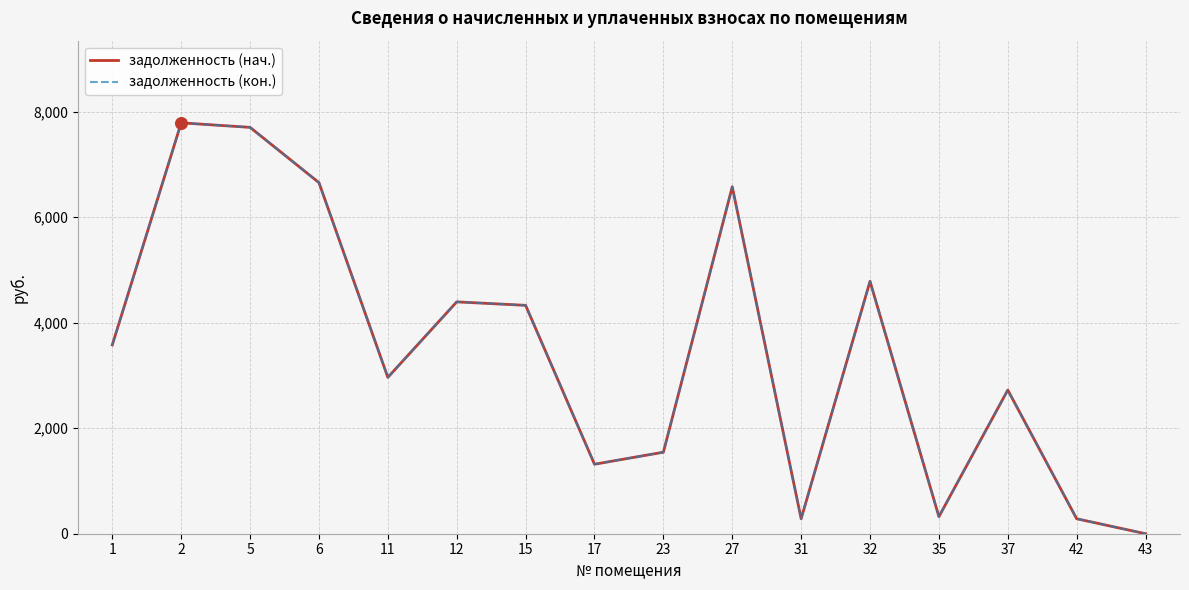

At which category is the sum across all series the highest?

2